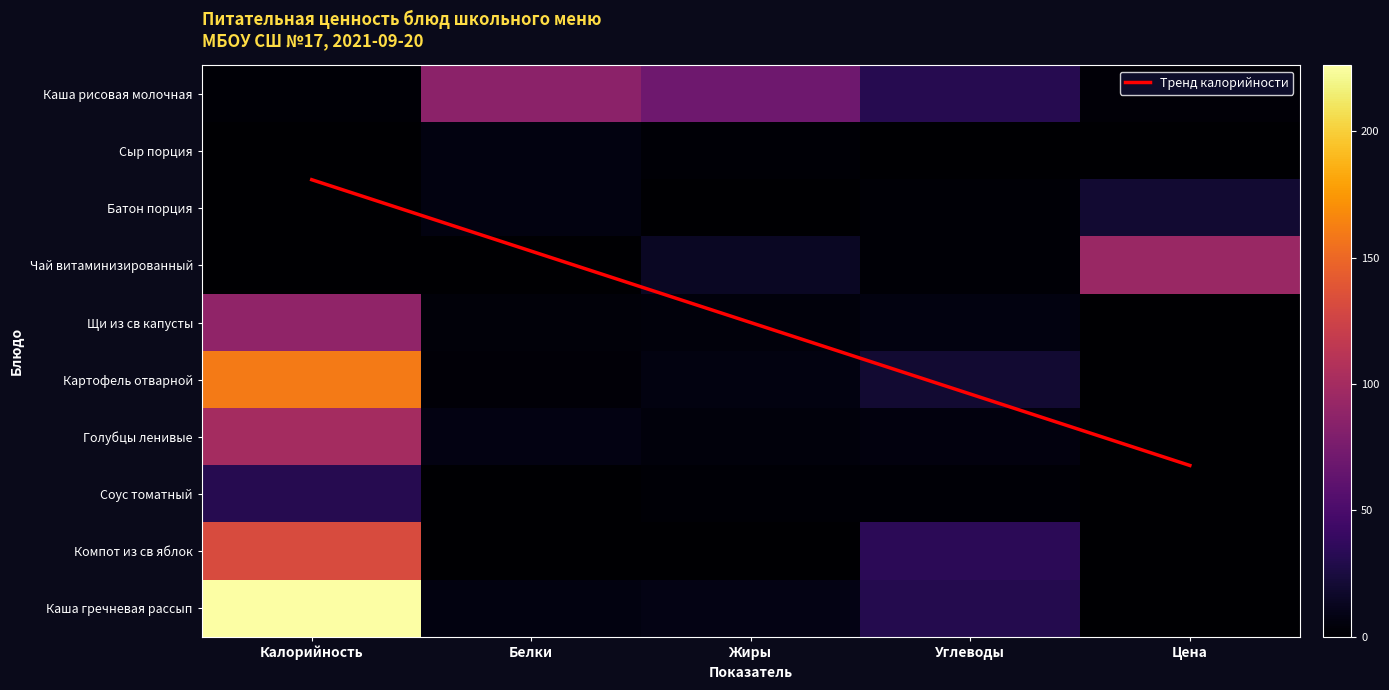

Which series has the largest range (max minus min)?

Каша гречневая рассып